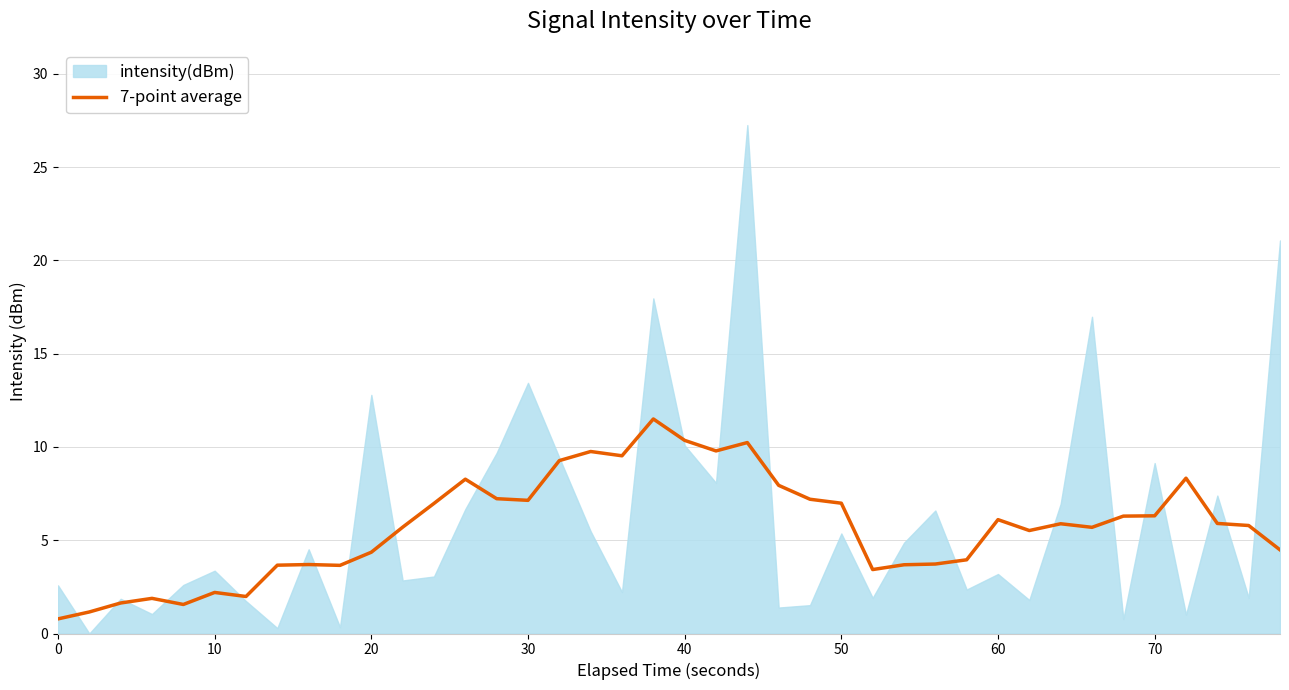

Is it true that 7-point average equals 6.3 at 70?

True